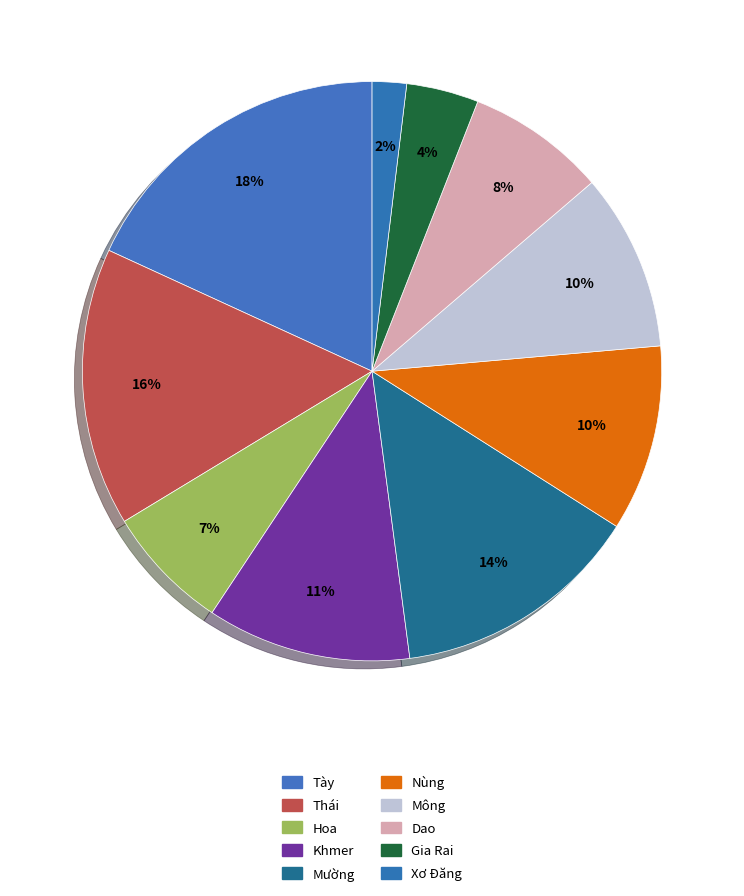

To the nearest percent, what portion does Khmer represent?

11%